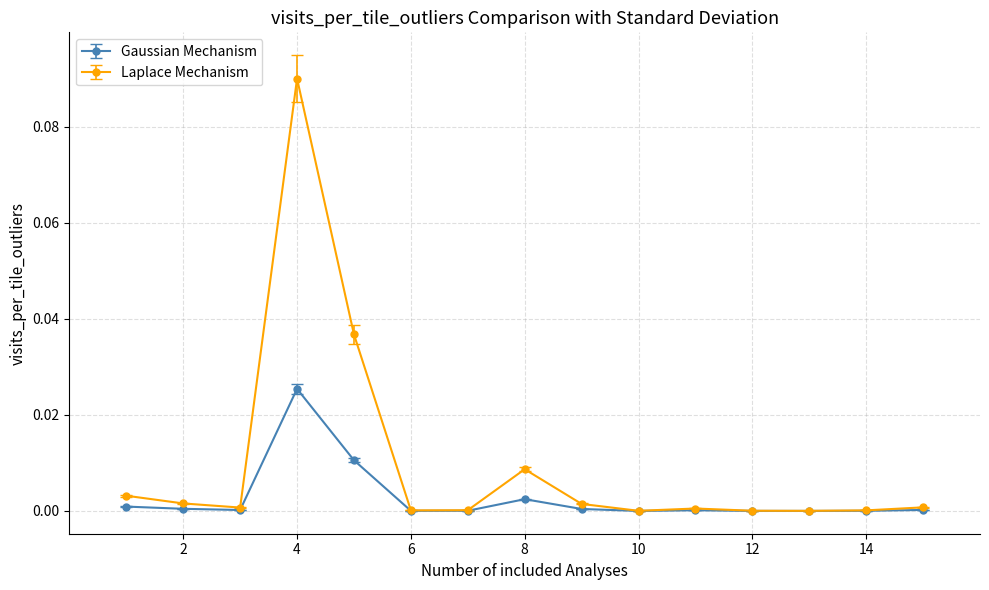

How many lines are shown in the chart?

2